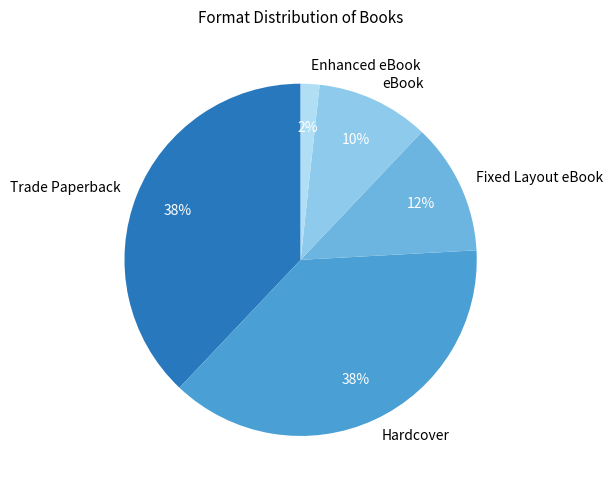

To the nearest percent, what is the difference between the largest and smallest slice percentages?

36%